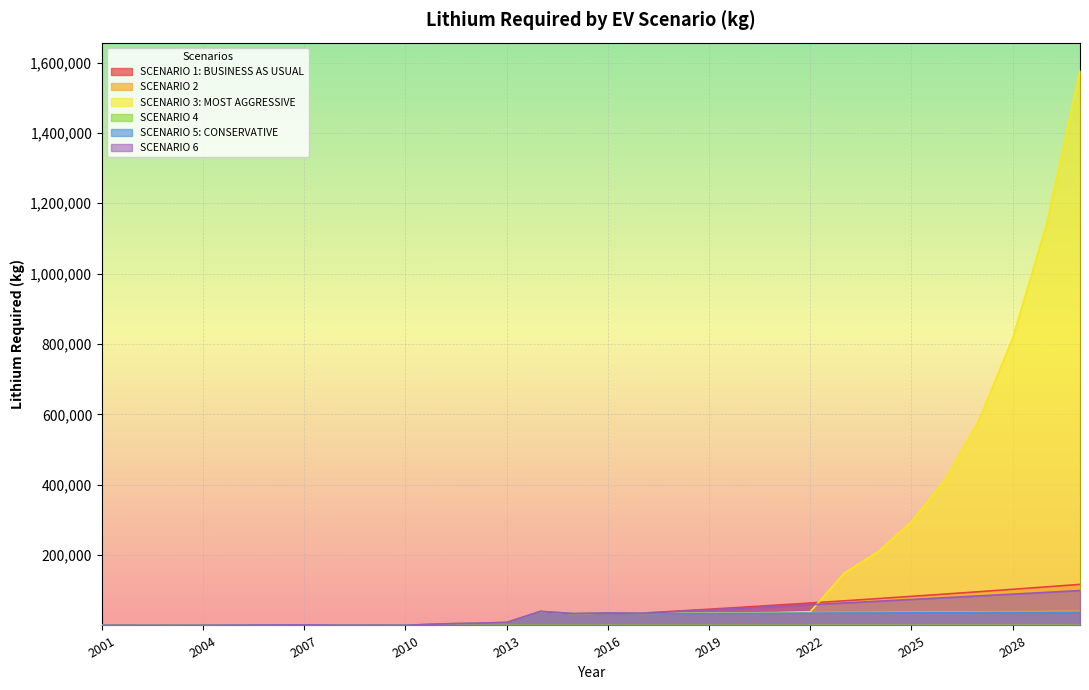

At which label does SCENARIO 1: BUSINESS AS USUAL reach its peak?

2030